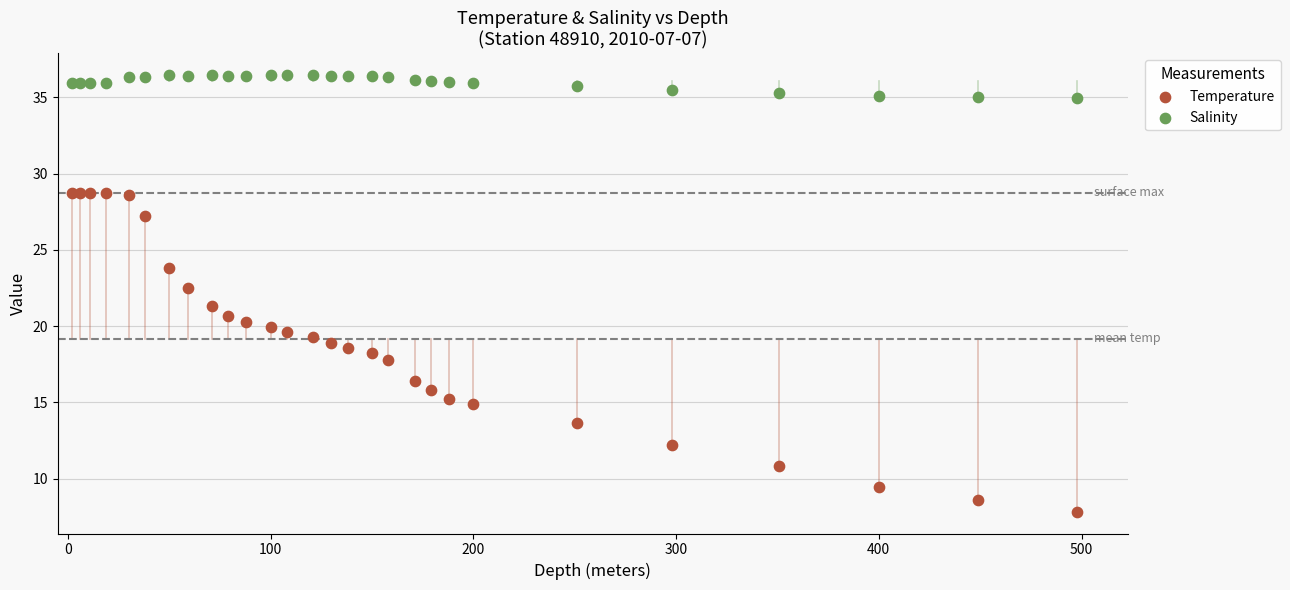

What are all the series names shown in the legend?

Temperature, Salinity